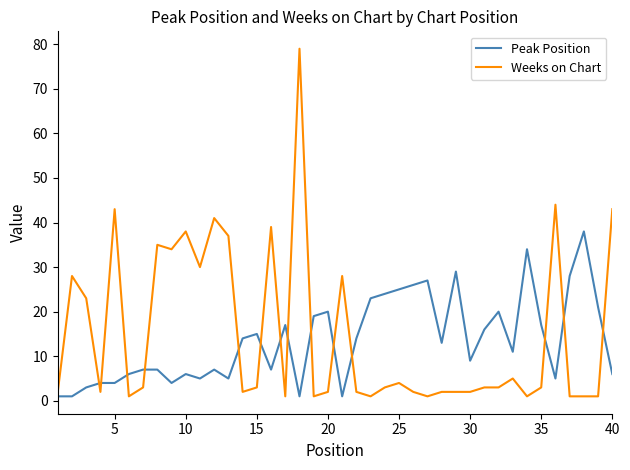

Which series has the largest range (max minus min)?

Weeks on Chart